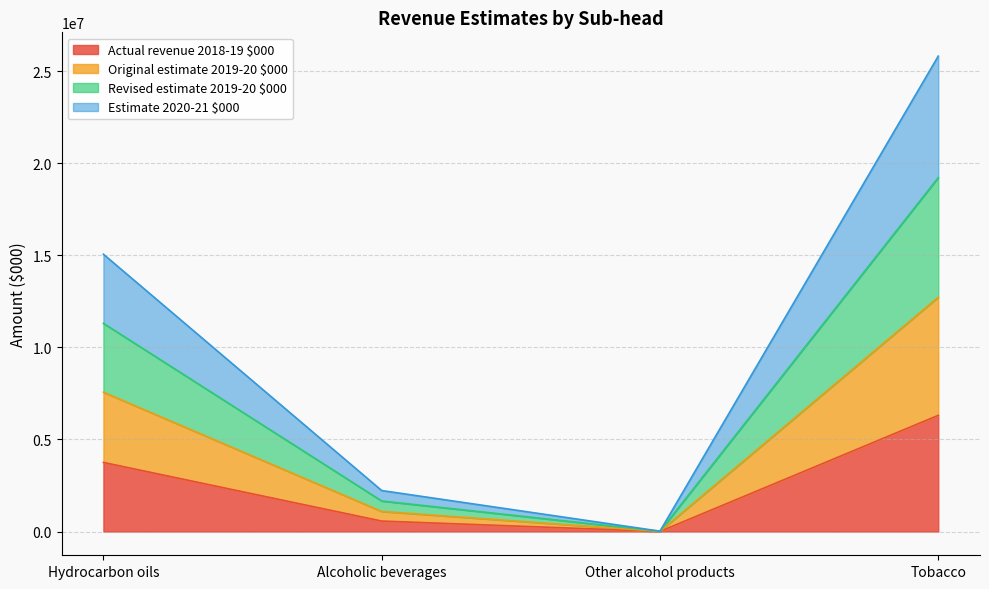

How many categories are shown in the chart?

4